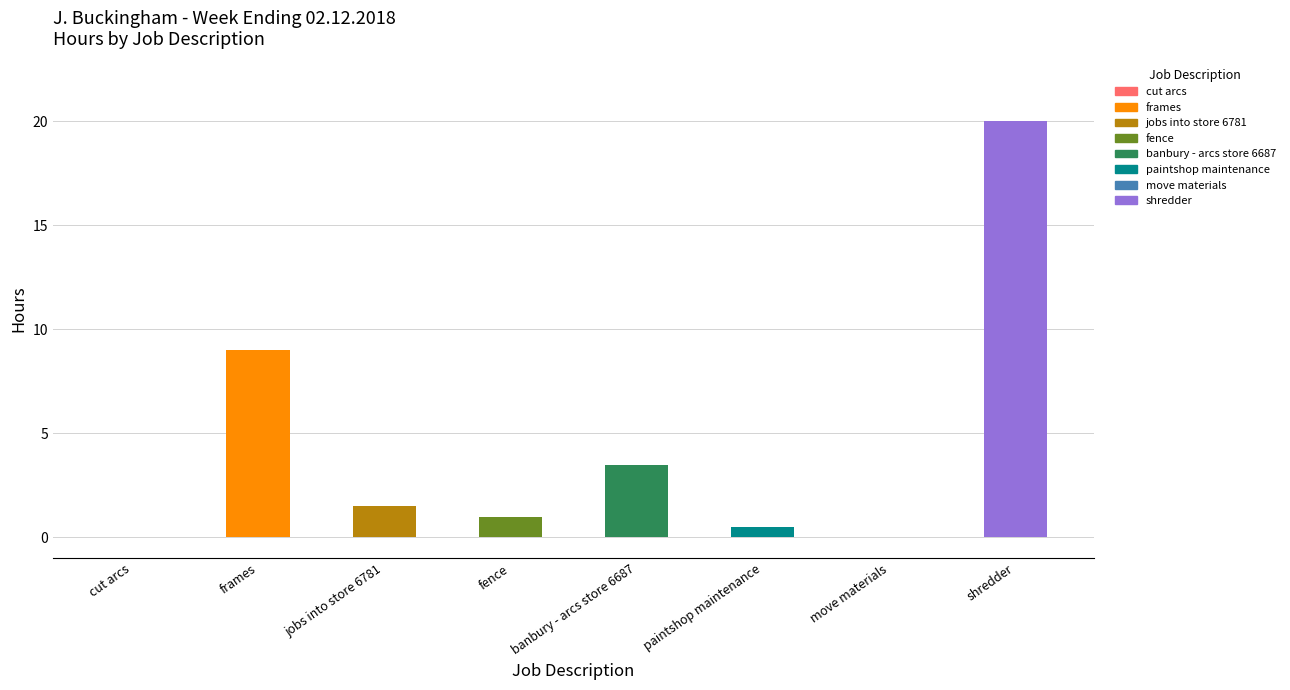

What is the maximum value shown in the chart?

20.0